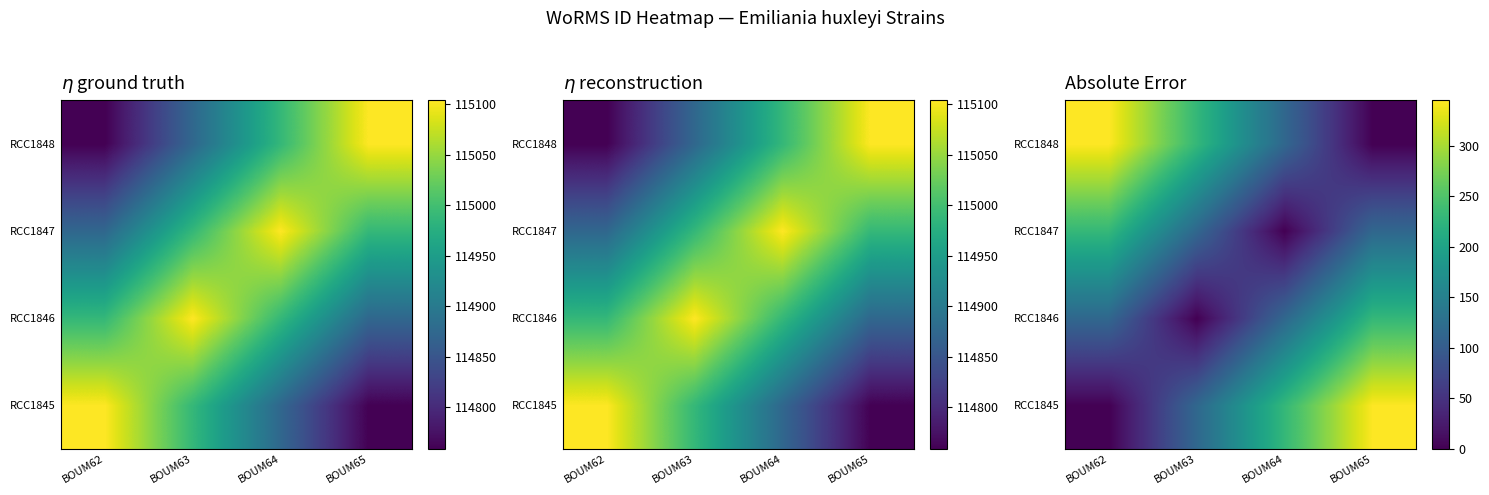

Count the number of data series in this chart.

4